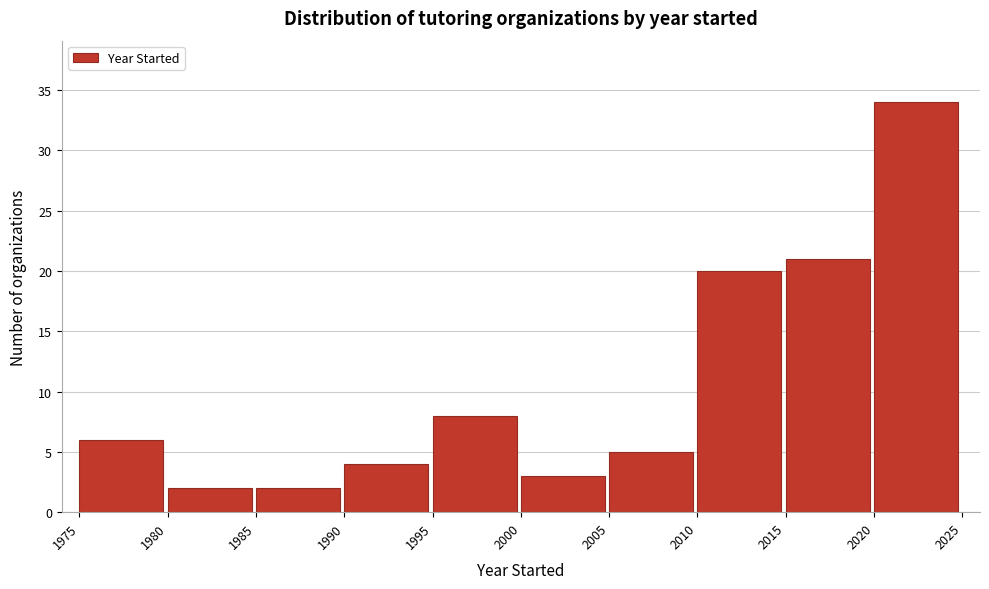

Reading left to right, transcribe this chart: for each bar, give the range it covers on the x-axis and its height. The values are not printed on the chart, so give them approximately, as read against the axis.

1975 to 1980: 6
1980 to 1985: 2
1985 to 1990: 2
1990 to 1995: 4
1995 to 2000: 8
2000 to 2005: 3
2005 to 2010: 5
2010 to 2015: 20
2015 to 2020: 21
2020 to 2025: 34